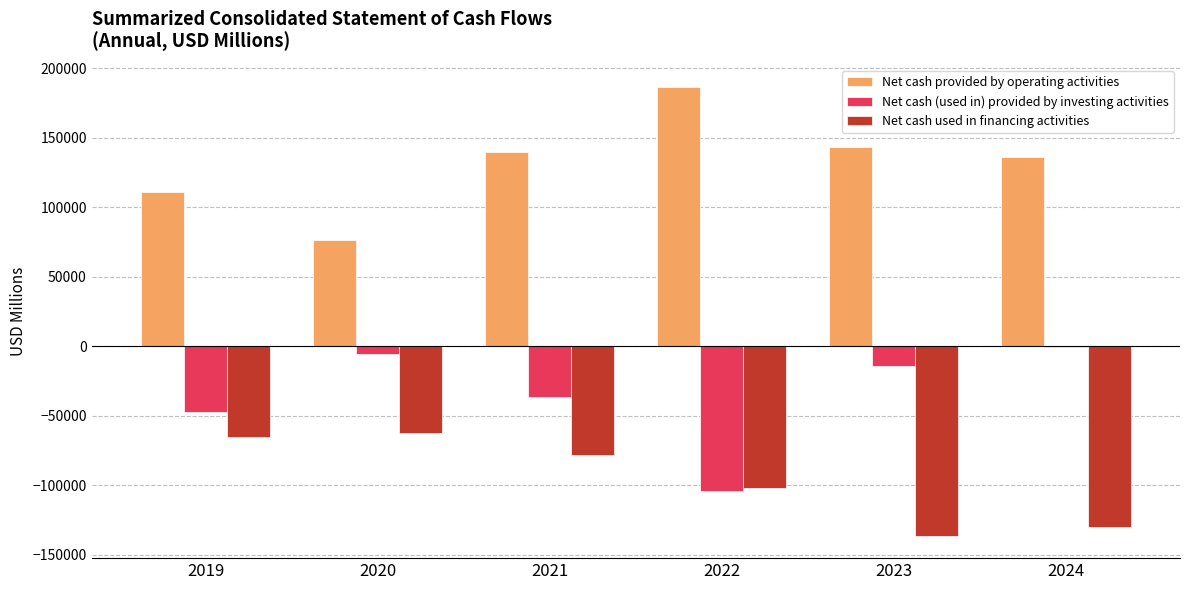

Which series changed the most between 2022 and 2023?

Net cash (used in) provided by investing activities